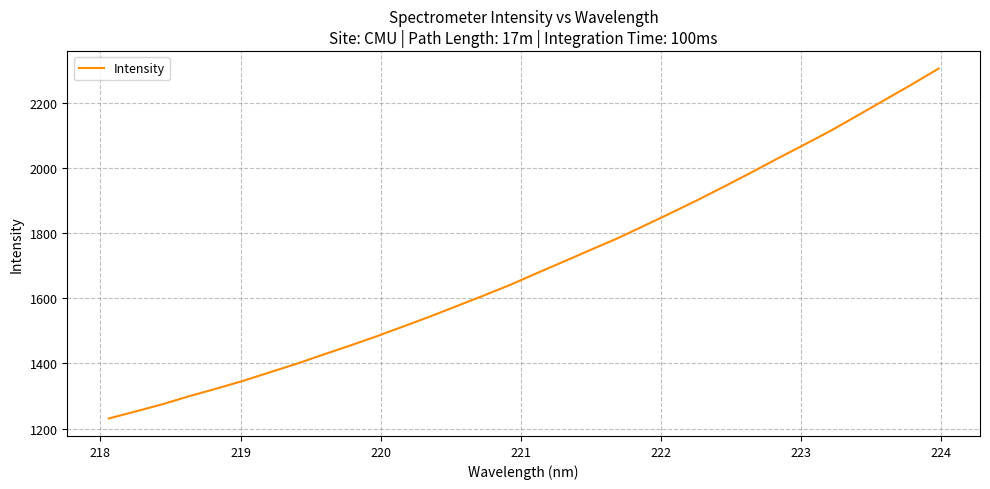

True or false: the data has more than 1 interior local peaks.

False